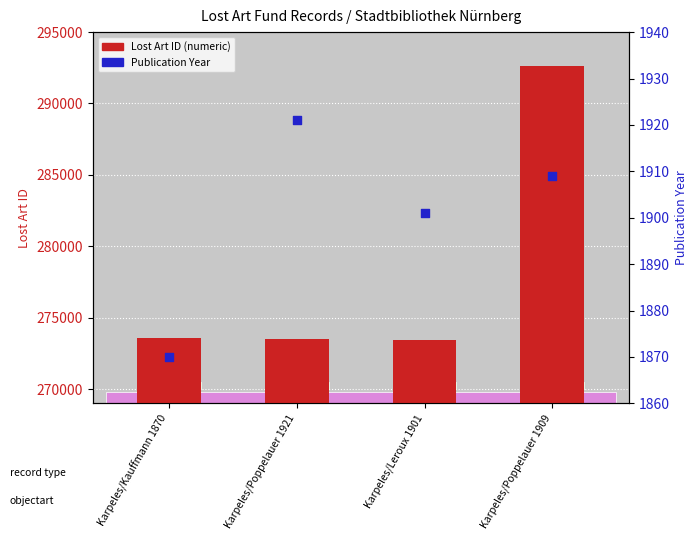

What are all the series names shown in the legend?

Lost Art ID (numeric), Publication Year